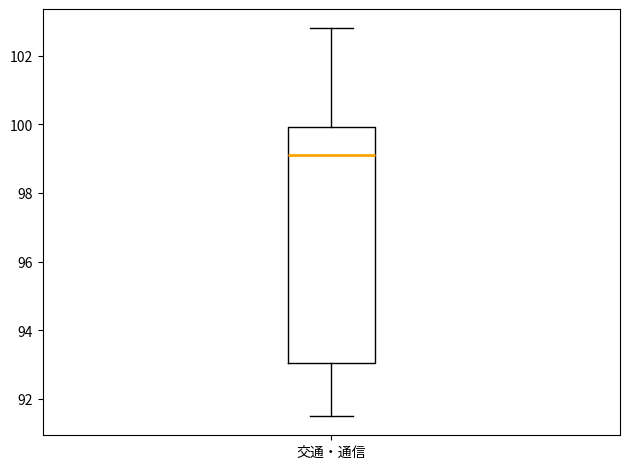

Where does the lower whisker of the box for 交通・通信 end on the y-axis? The values are not printed on the chart, so give them approximately, as read against the axis.

91.6